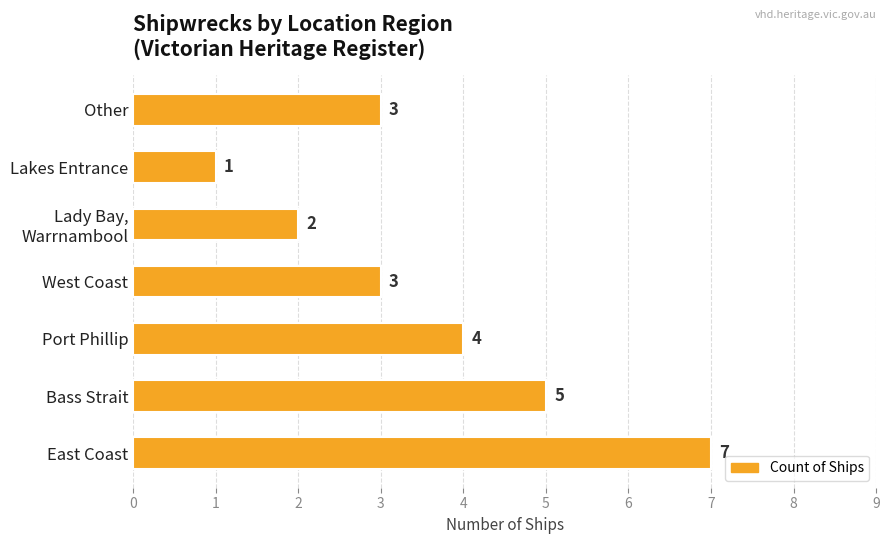

What is the ratio of the value at Port Phillip to the value at East Coast?

0.6